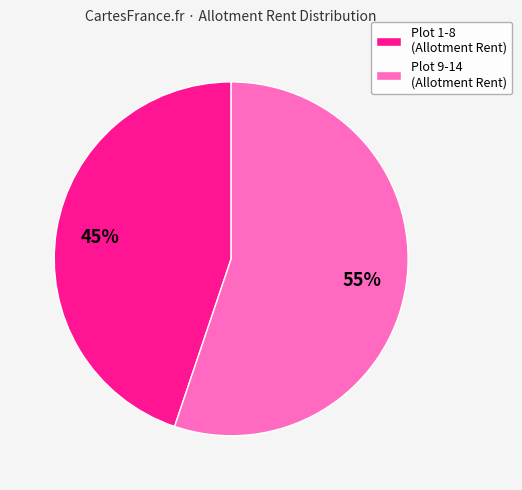

Count the number of slices in the pie.

2